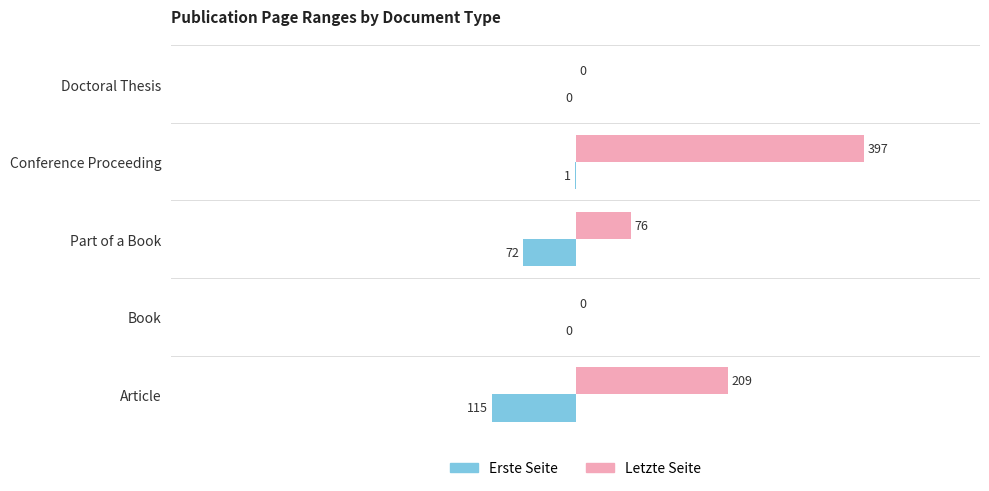

Count the number of categories in the chart.

5